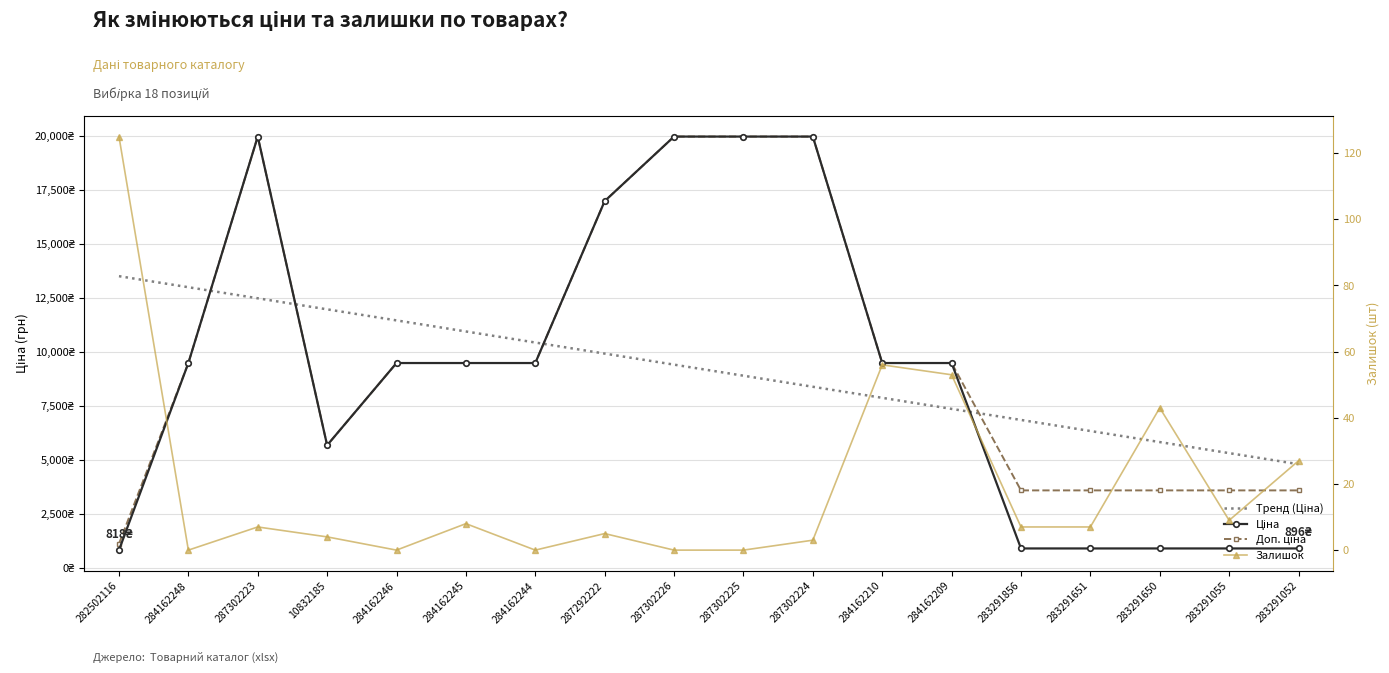

The value of Ціна at 283291052 is 565.1. True or false?

False